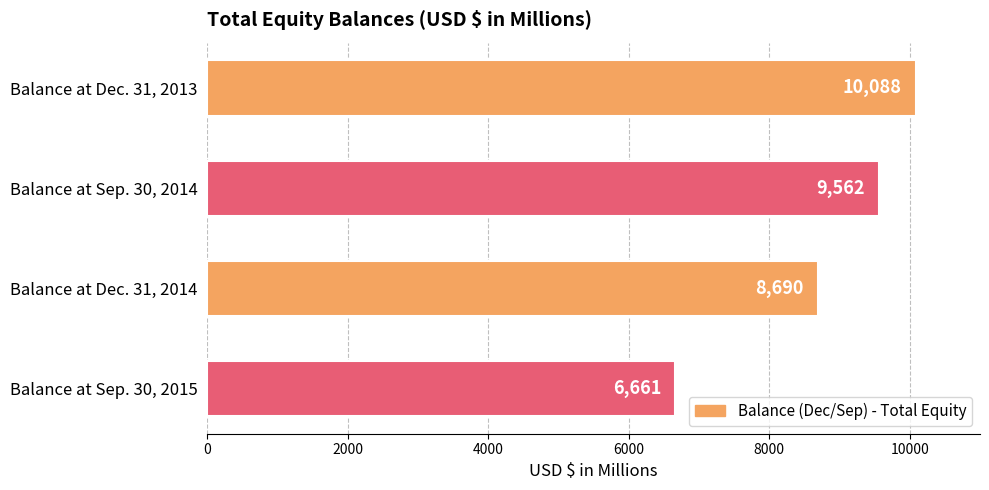

Is it true that the value at Balance at Sep. 30, 2014 is 9562?

True